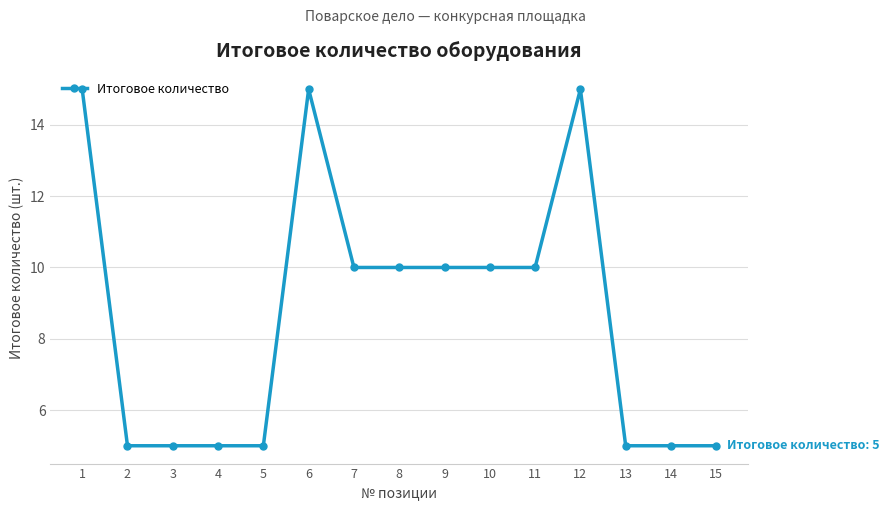

True or false: the data has more than 1 interior local peaks.

True